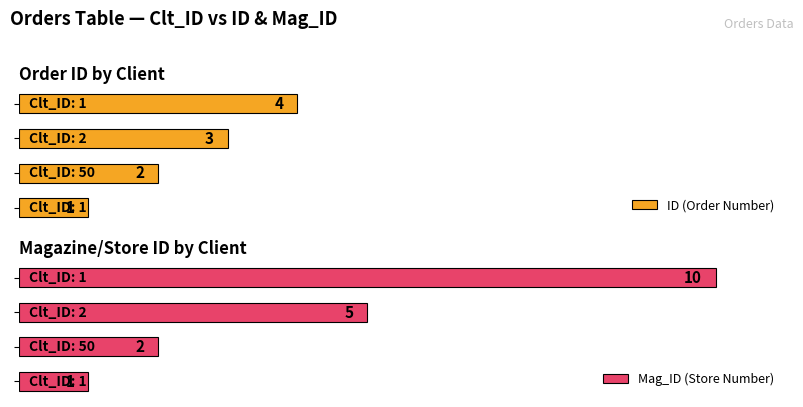

Reading left to right, extract all data points from this chart.

ID (Order Number): 1	2	3	4
Mag_ID (Store Number): 1	2	5	10